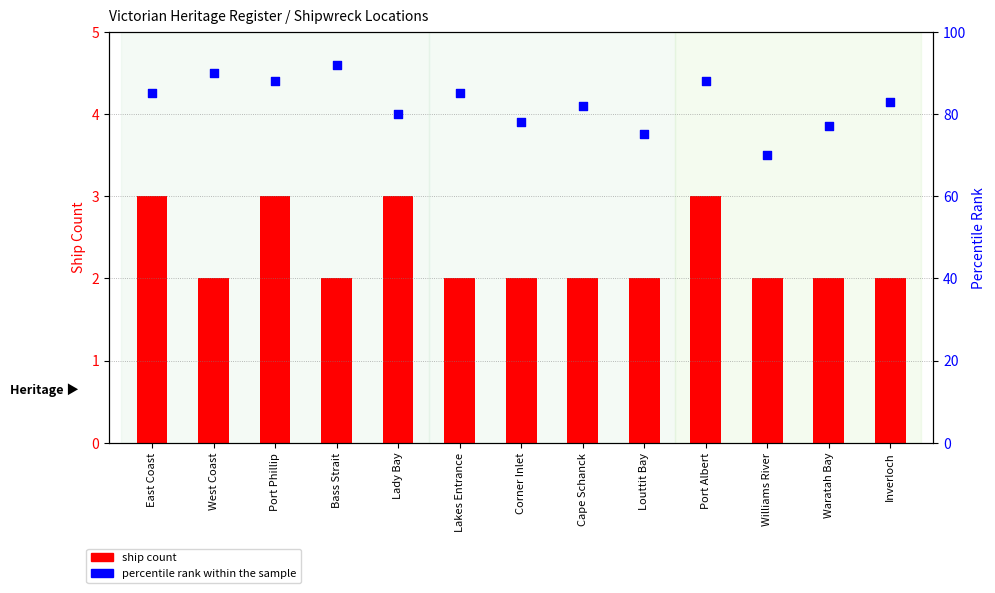

Is the value of ship count at Louttit Bay greater than the value of percentile rank within the sample at Corner Inlet?

No